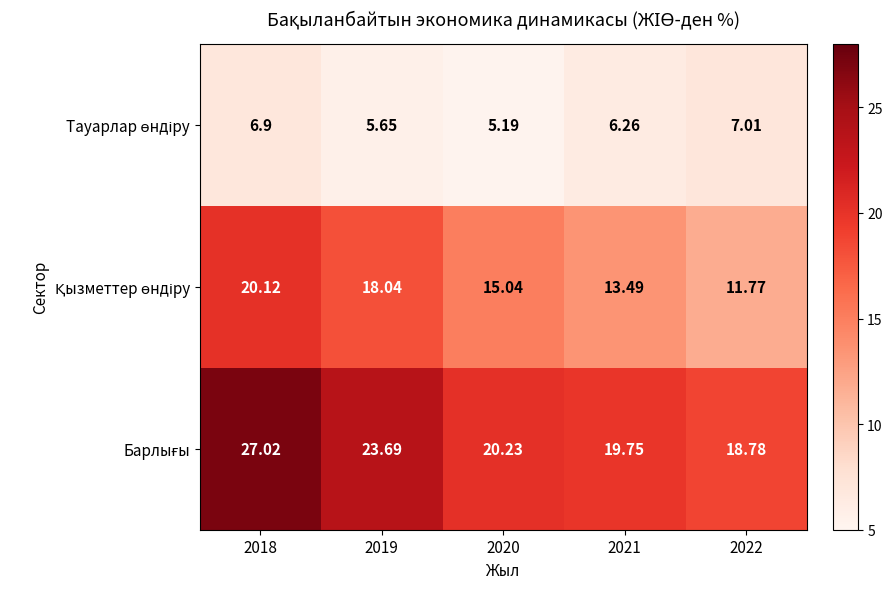

At which category does the chart reach its peak across all series?

2018